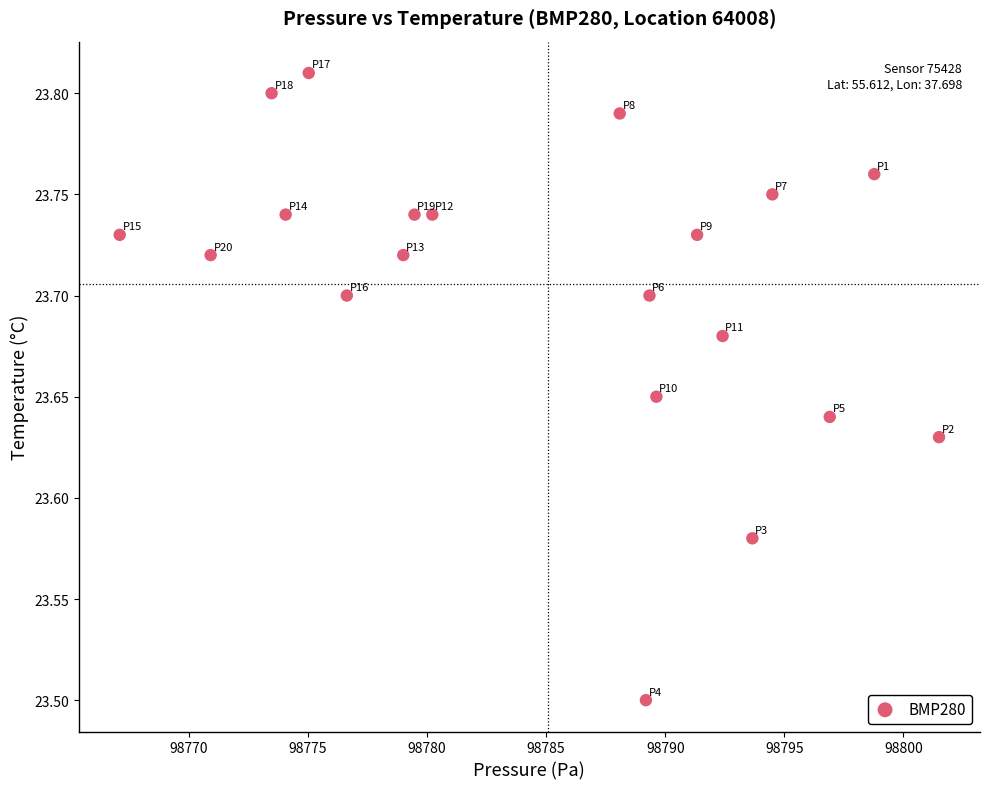

What Y value in the scatter plot is closest to 23?

23.5